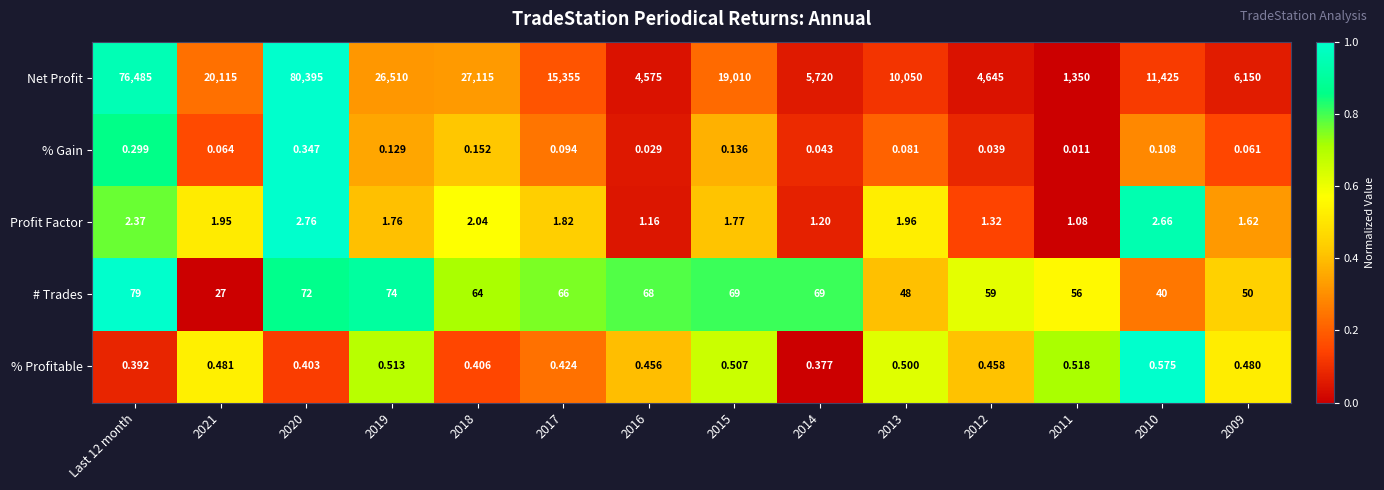

Which series changed the most between 2018 and 2014?

Net Profit